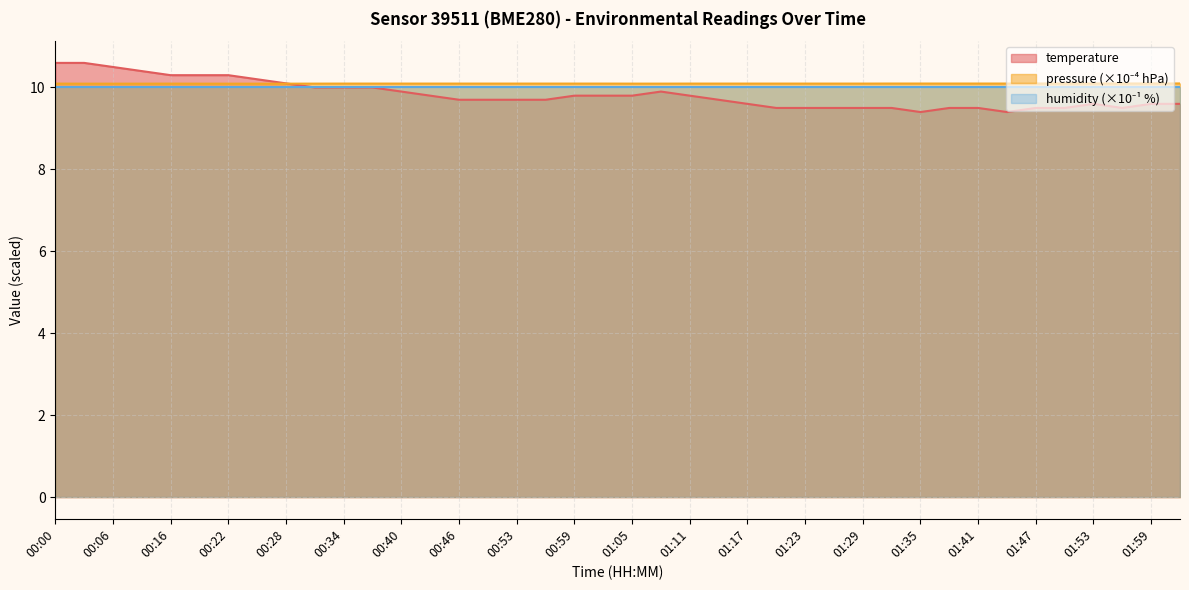

Rank the categories by value from highest to lowest.

00:00, 00:03, 00:06, 00:09, 00:16, 00:19, 00:22, 00:25, 00:28, 00:31, 00:34, 00:37, 00:40, 01:08, 00:43, 00:59, 01:02, 01:05, 01:11, 00:46, 00:50, 00:53, 00:56, 01:14, 01:17, 01:53, 01:59, 02:02, 01:20, 01:23, 01:26, 01:29, 01:32, 01:38, 01:41, 01:47, 01:50, 01:56, 01:35, 01:44